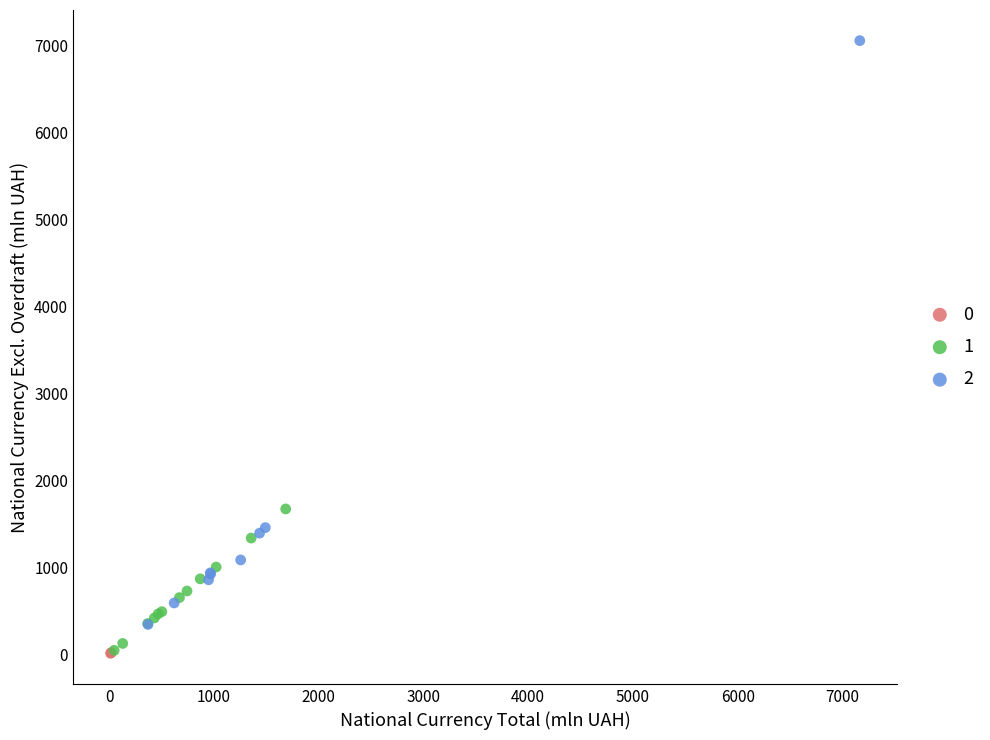

Which series has the largest Y range (max minus min)?

2